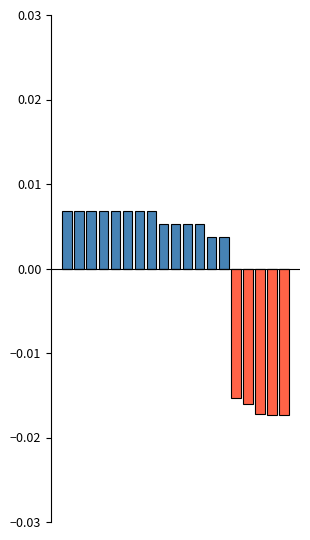

Which series has the widest spread of values?

negative